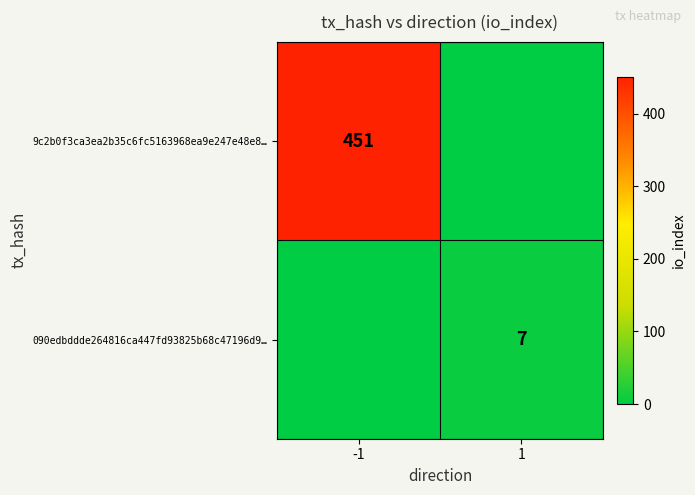

The 090edbddde264816ca447fd93825b68c47196d9… series shows 7 at 1. True or false?

True